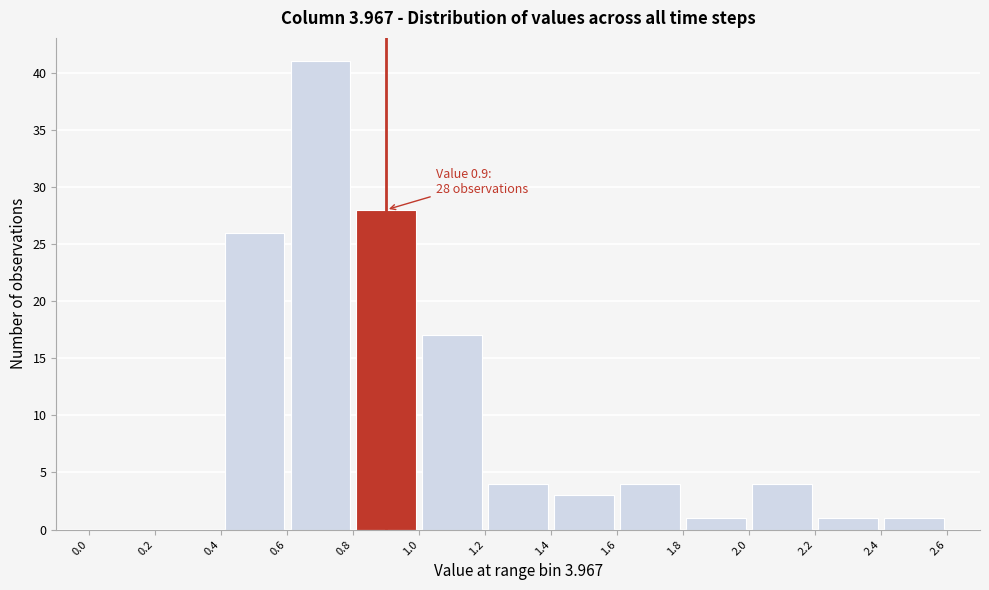

Which range on the x-axis has the tallest bar?

0.6 to 0.8